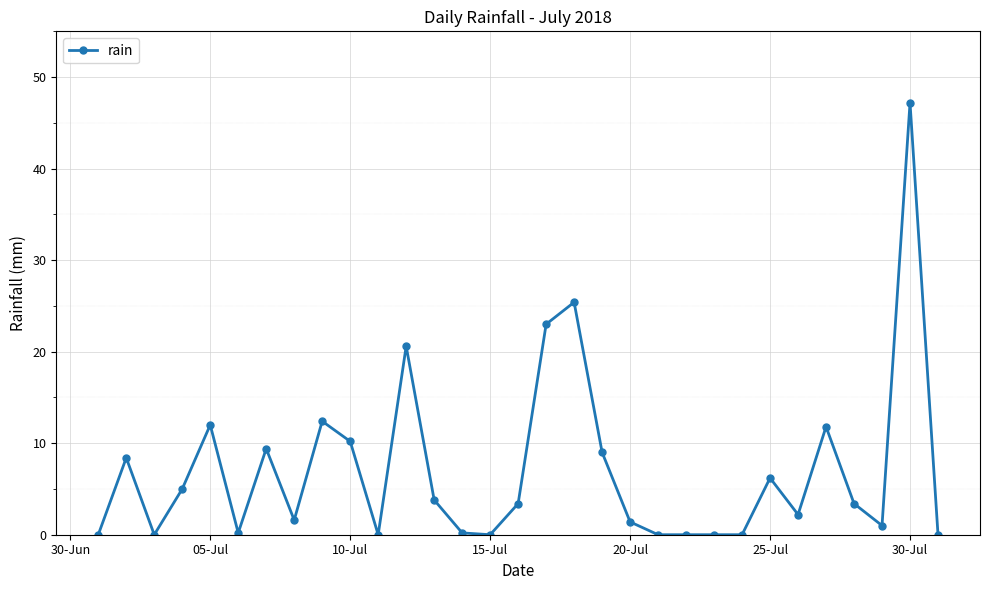

How many lines are shown in the chart?

1